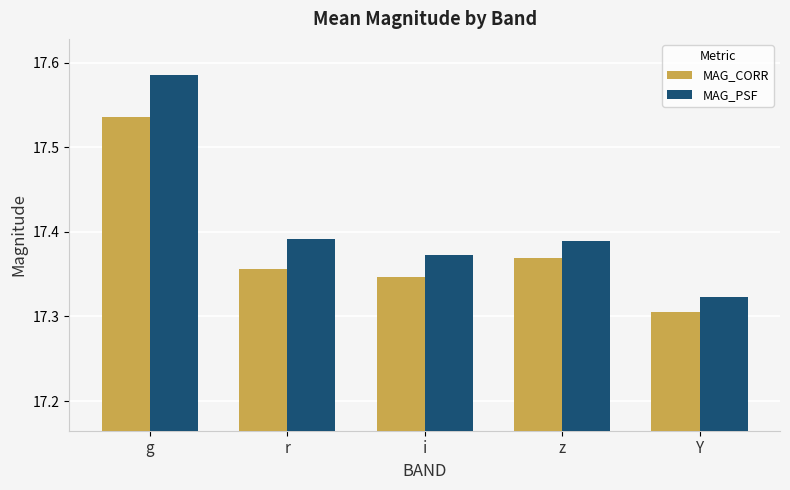

Between g and Y, which series saw the biggest shift?

MAG_PSF